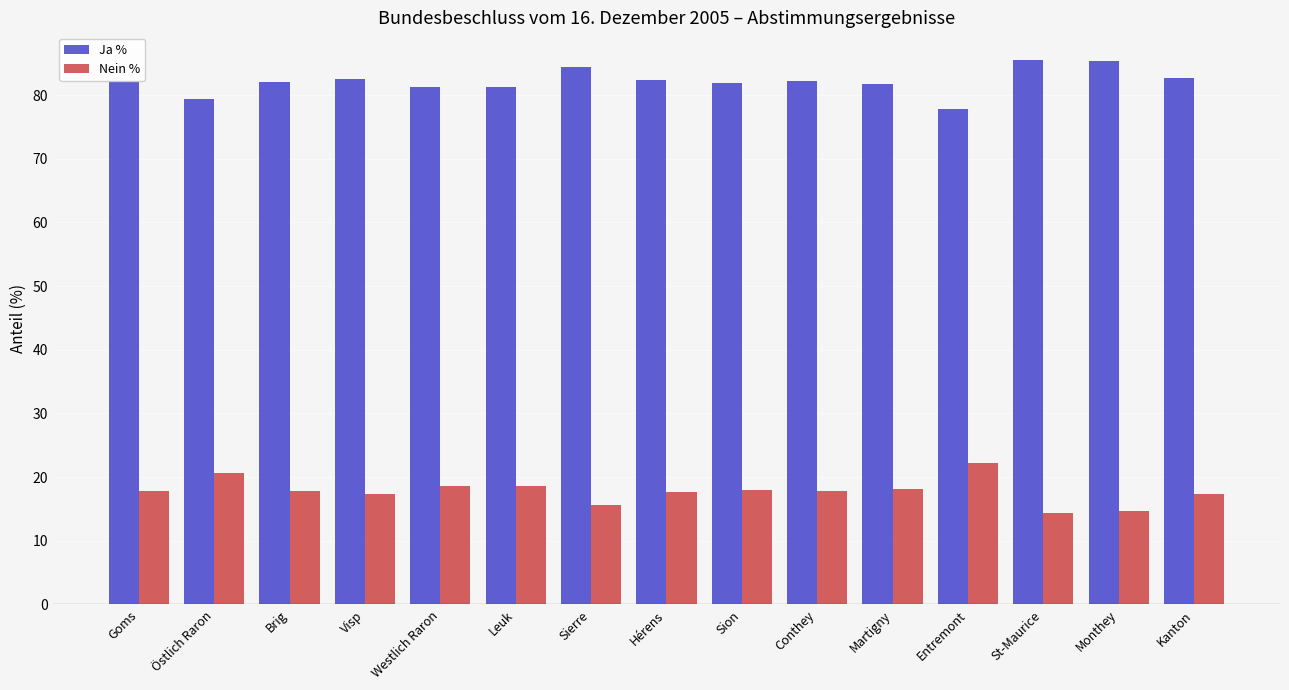

What is the spread (max minus min) of values at Conthey?

64.3